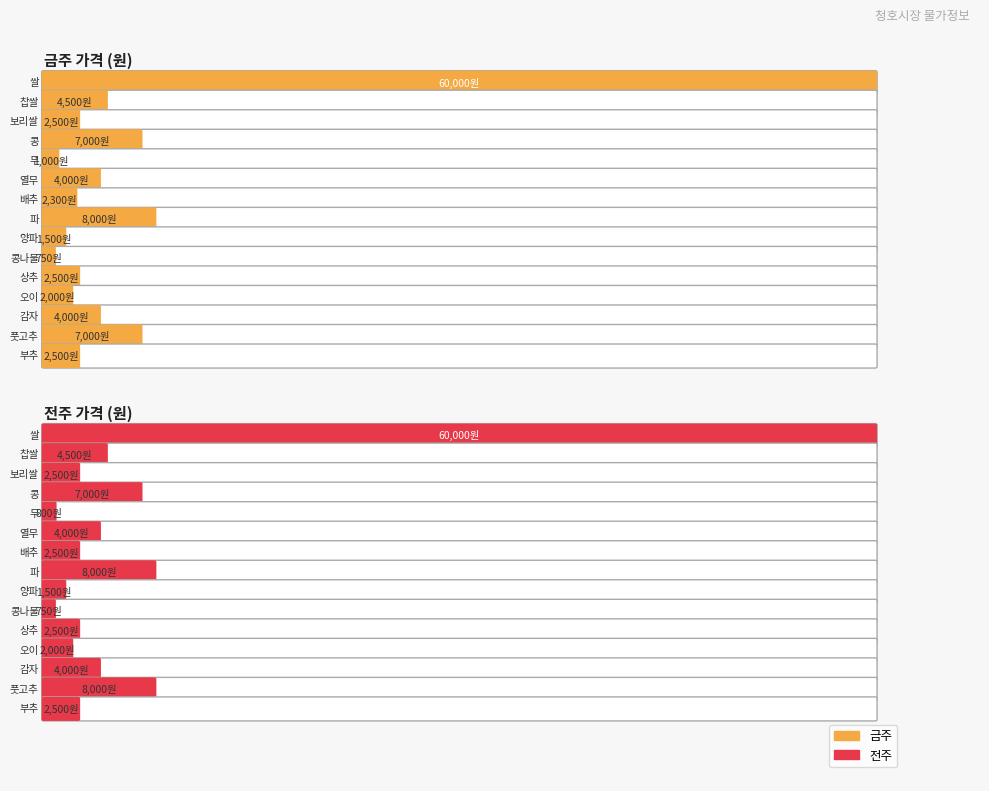

The 전주 series shows 8000 at 파. True or false?

True